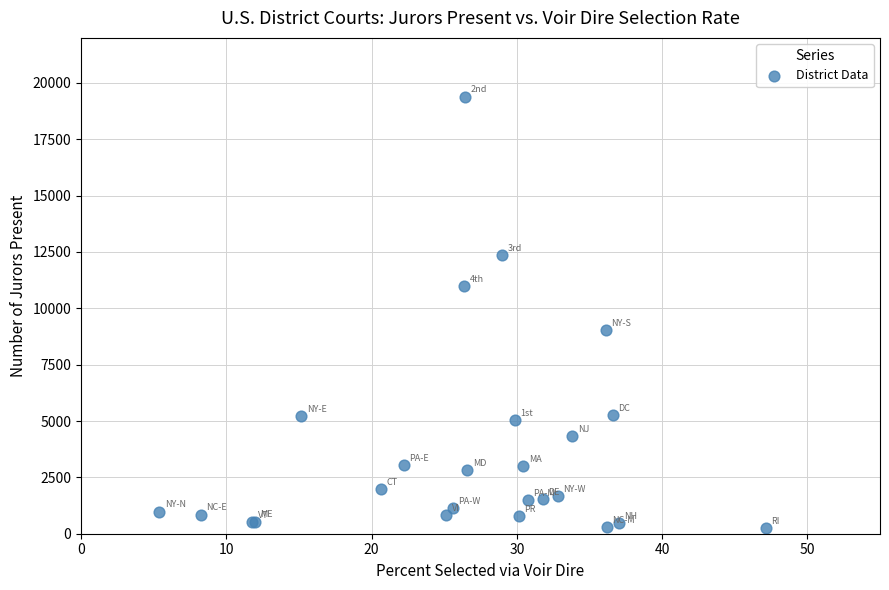

What Y value in the scatter plot is closest to 9820?

9025